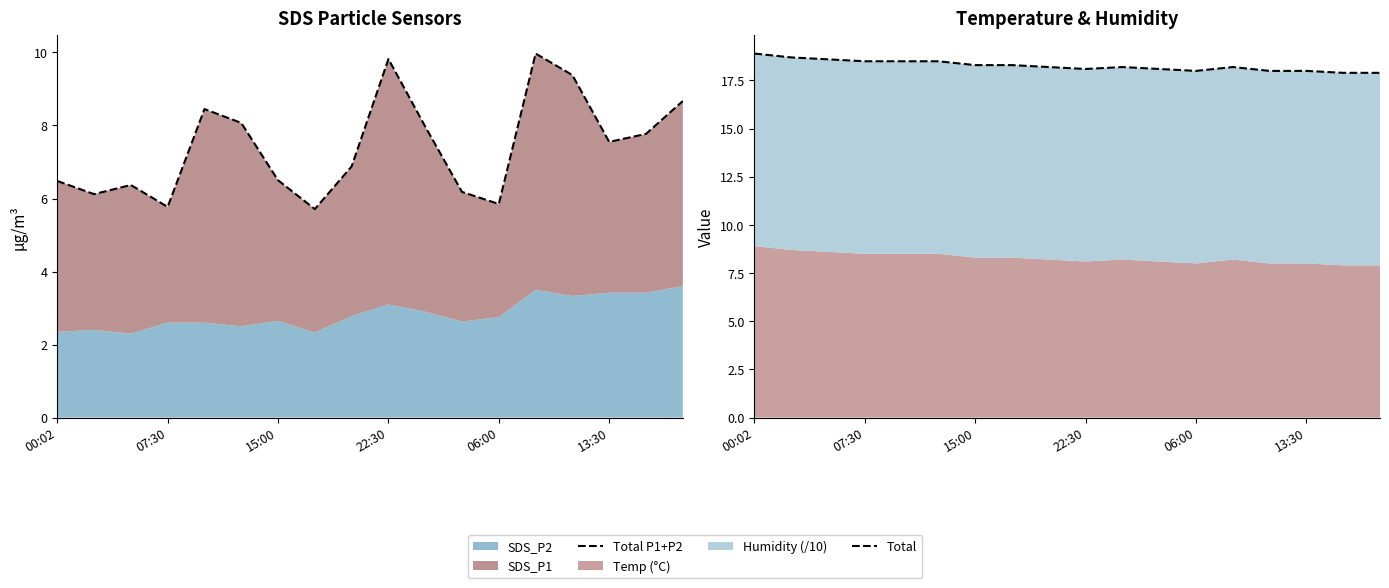

Reading right to left, what are all the values shown in this chart?

Total P1+P2: 8.7	7.8	7.5	9.4	10.0	5.8	6.2	8.0	9.8	6.9	5.7	6.5	8.1	8.4	5.8	6.4	6.1	6.5
Total: 17.9	17.9	18.0	18.0	18.2	18.0	18.1	18.2	18.1	18.2	18.3	18.3	18.5	18.5	18.5	18.6	18.7	18.9